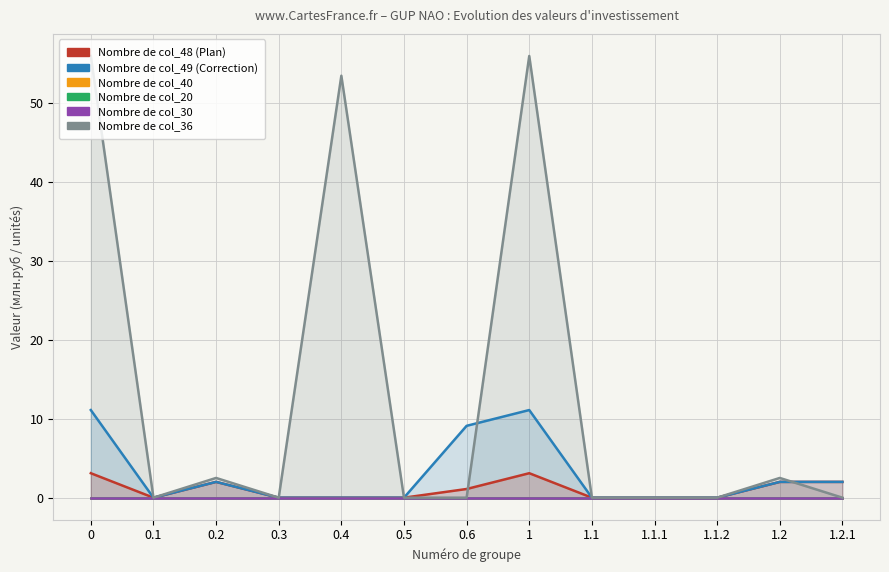

Reading left to right, transcribe all the data shown in this chart.

col_48: 0=3.1	0.1=0.0	0.2=2.0	0.3=0.0	0.4=0.0	0.5=0.0	0.6=1.1	1=3.1	1.1=0.0	1.1.1=0.0	1.1.2=0.0	1.2=2.0	1.2.1=2.0
col_49: 0=11.1	0.1=0.0	0.2=2.0	0.3=0.0	0.4=0.0	0.5=0.0	0.6=9.1	1=11.1	1.1=0.0	1.1.1=0.0	1.1.2=0.0	1.2=2.0	1.2.1=2.0
col_40: 0=0.0	0.1=0.0	0.2=0.0	0.3=0.0	0.4=0.0	0.5=0.0	0.6=0.0	1=0.0	1.1=0.0	1.1.1=0.0	1.1.2=0.0	1.2=0.0	1.2.1=0.0
col_20: 0=0.0	0.1=0.0	0.2=0.0	0.3=0.0	0.4=0.0	0.5=0.0	0.6=0.0	1=0.0	1.1=0.0	1.1.1=0.0	1.1.2=0.0	1.2=0.0	1.2.1=0.0
col_30: 0=0.0	0.1=0.0	0.2=0.0	0.3=0.0	0.4=0.0	0.5=0.0	0.6=0.0	1=0.0	1.1=0.0	1.1.1=0.0	1.1.2=0.0	1.2=0.0	1.2.1=0.0
col_36: 0=55.9	0.1=0.0	0.2=2.5	0.3=0.0	0.4=53.4	0.5=0.0	0.6=0.0	1=55.9	1.1=0.0	1.1.1=0.0	1.1.2=0.0	1.2=2.5	1.2.1=0.0